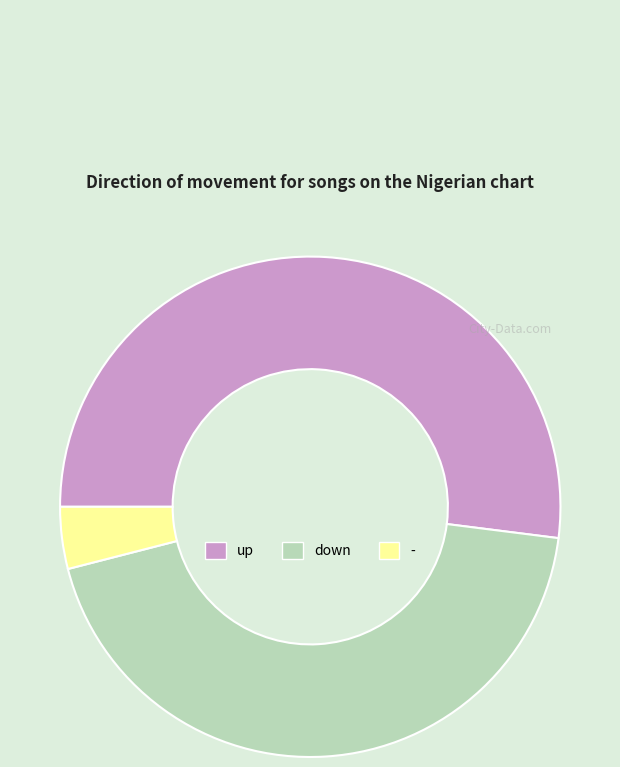

Which category has the smallest portion of the pie?

-